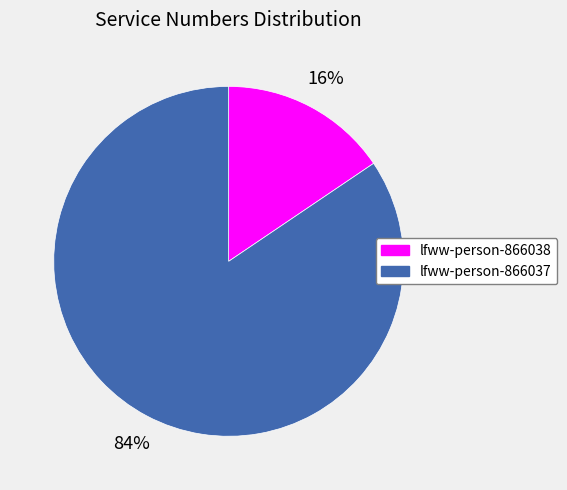

How many segments does this pie chart have?

2